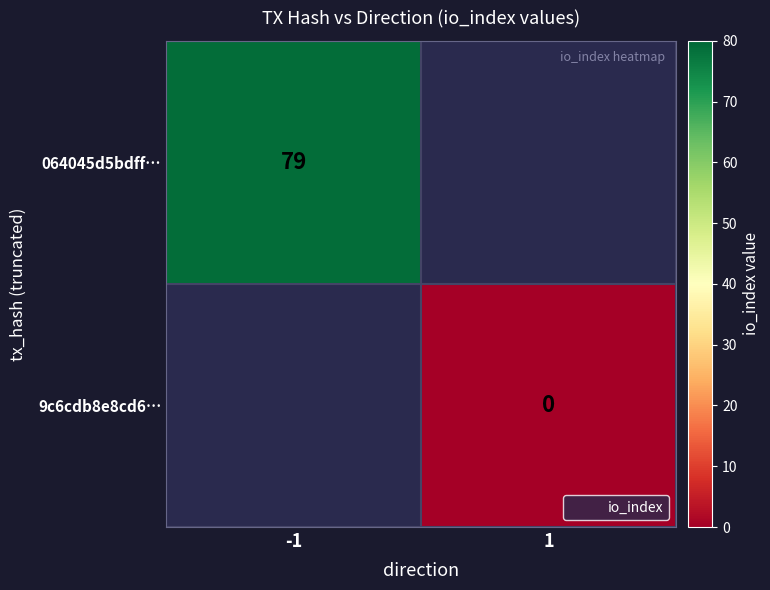

At which label does 064045d5bdff… reach its peak?

-1